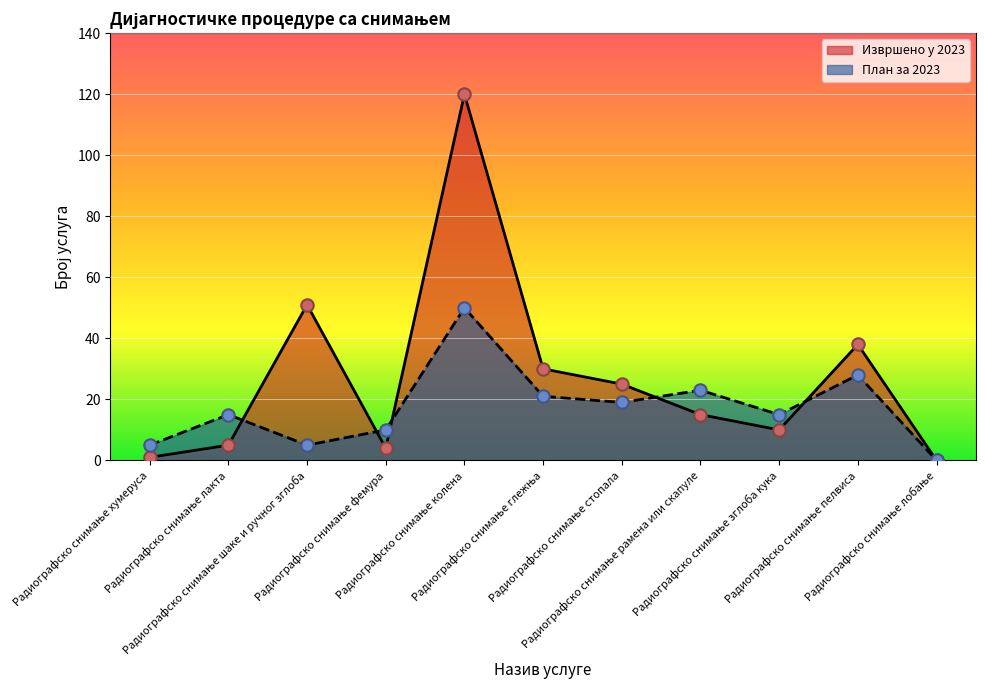

What are all the series names shown in the legend?

Извршено у 2023, План за 2023